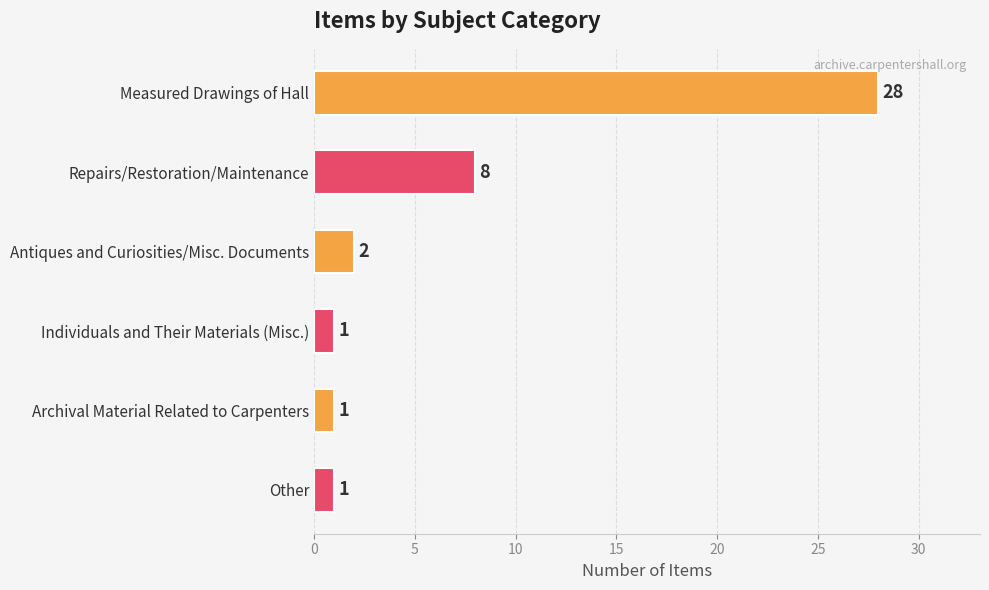

How many bars are there in total?

6